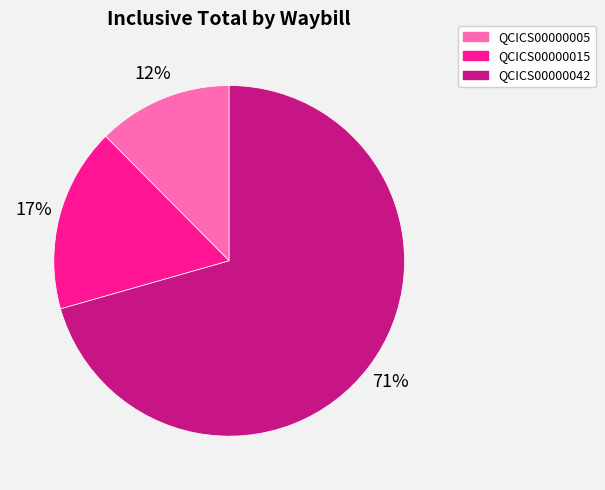

Which has a higher value, QCICS00000015 or QCICS00000005?

QCICS00000015